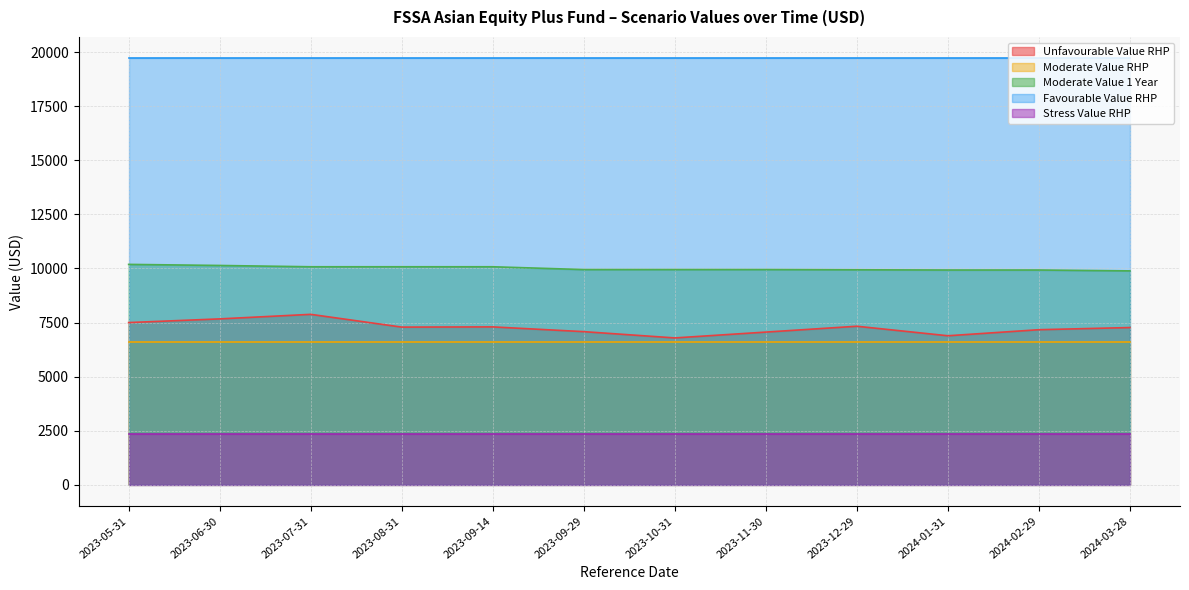

What is the label of the 7th point from the left?

2023-10-31